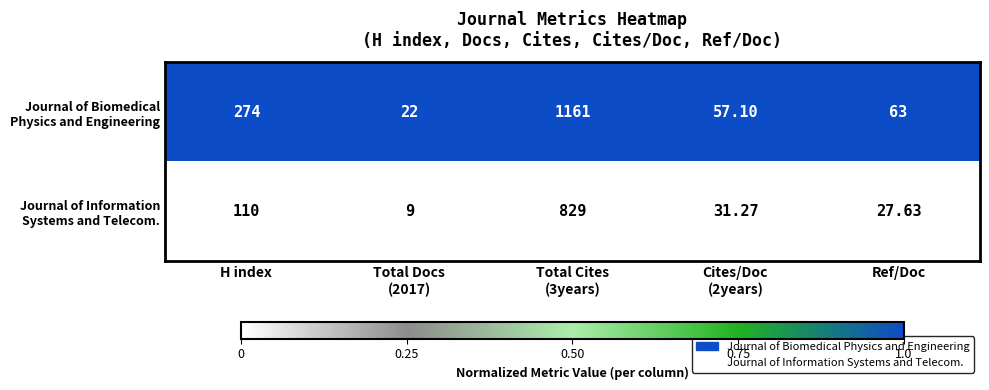

What is the spread (max minus min) of values at Cites/Doc
(2years)?

25.8